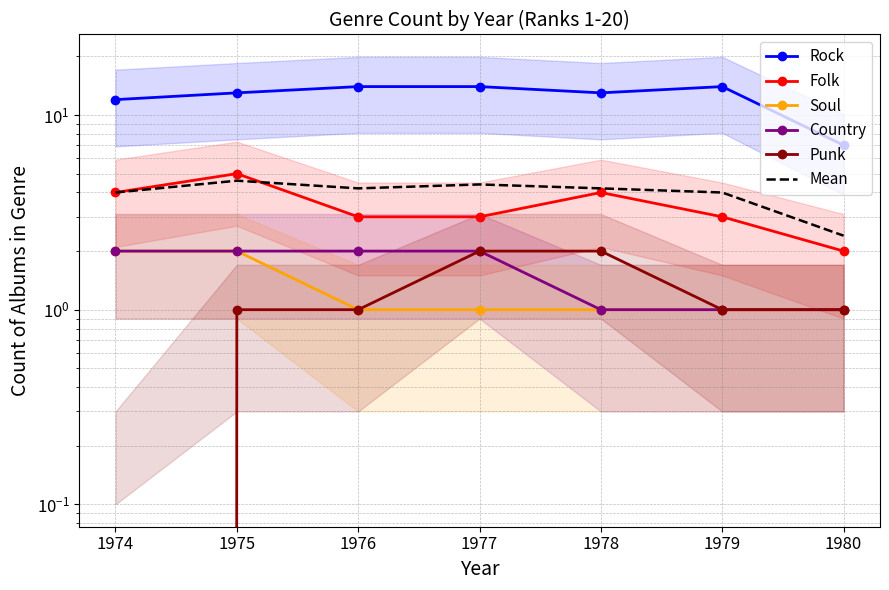

What is the approximate value of Mean at 1980?

2.4